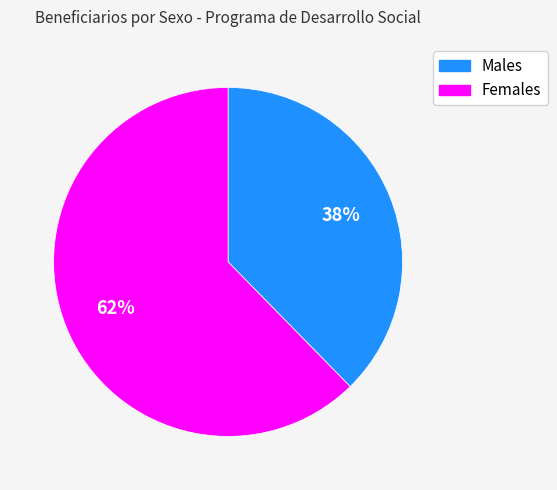

To the nearest percent, what is the average slice percentage?

50%